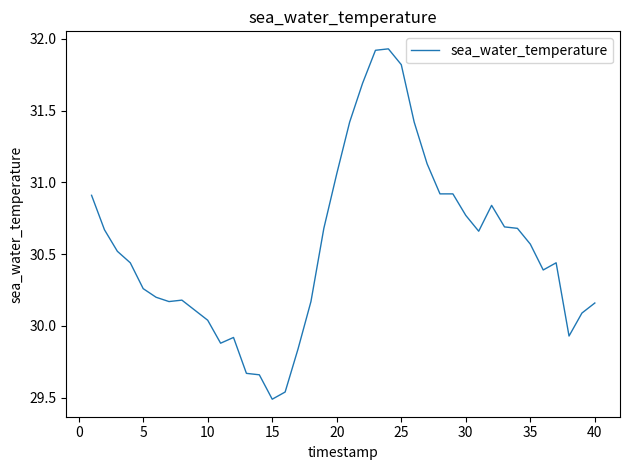

How many categories are shown in the chart?

40